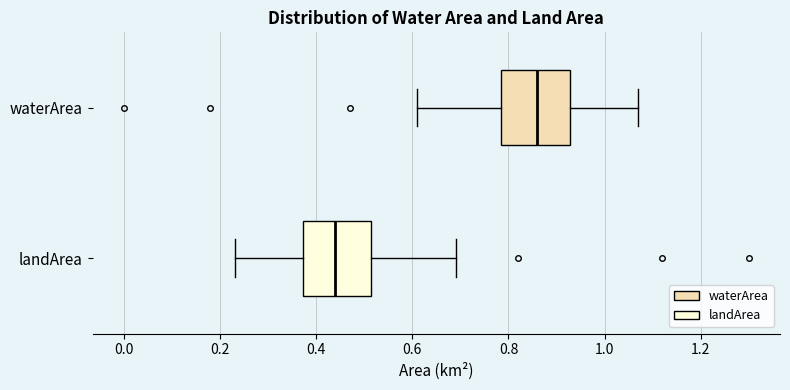

Reading bottom to top, transcribe this box plot: for each box, give where its median line is, the range the box spans, and where its two whiskers end, as read against the x-axis. The values are not printed on the chart, so give them approximately, as read against the axis.

landArea: median 0.44, box 0.38 to 0.52, whiskers 0.24 to 0.70
waterArea: median 0.86, box 0.78 to 0.92, whiskers 0.62 to 1.08